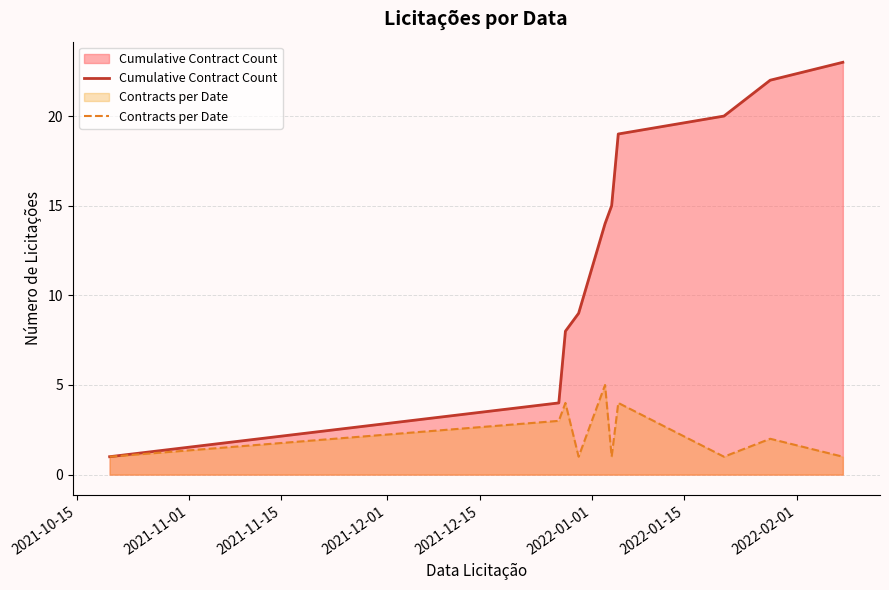

Which series has the largest range (max minus min)?

Cumulative Contract Count